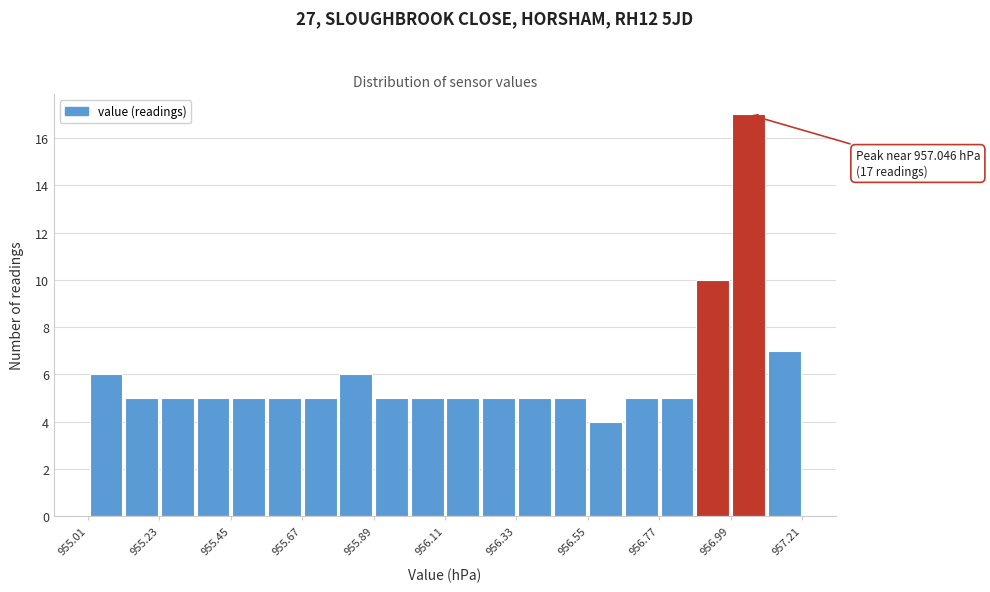

Read against the x-axis, roughly where is the centre of the tallest bar?

957.05